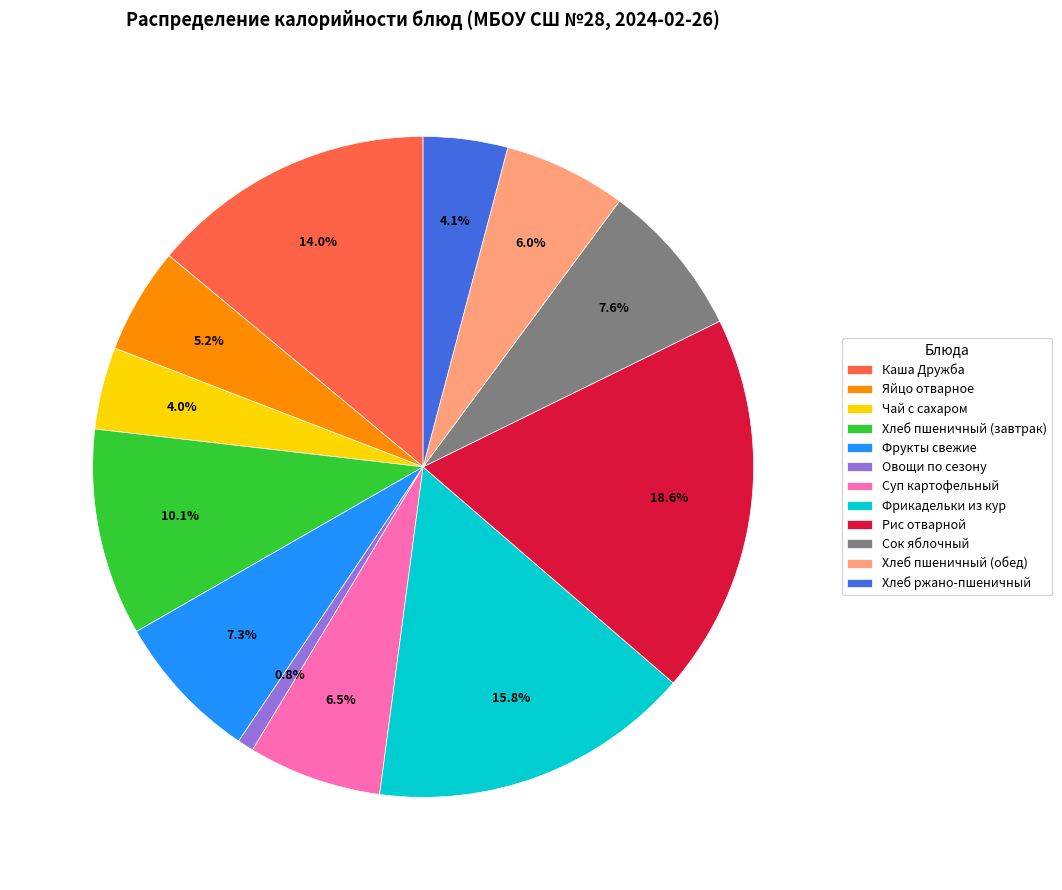

Count the number of slices in the pie.

12